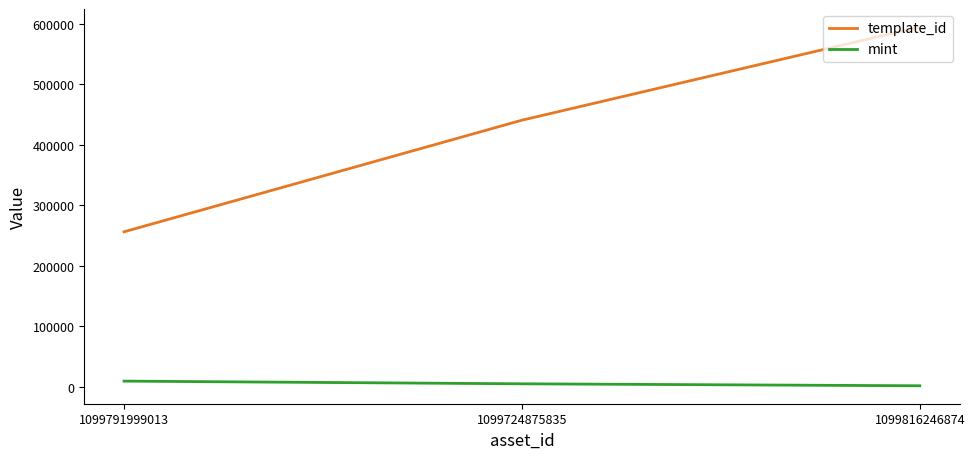

At which label does mint first exceed 4567?

1099791999013